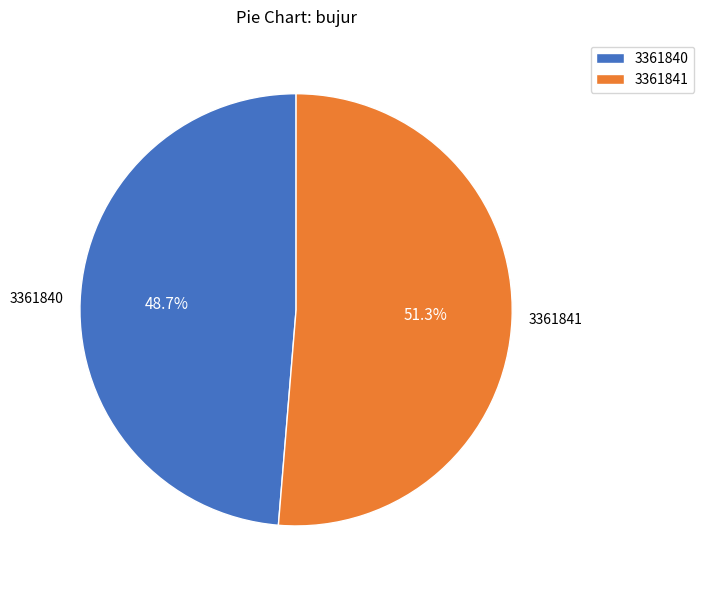

What is the ratio of the value at 3361841 to the value at 3361840?

1.1